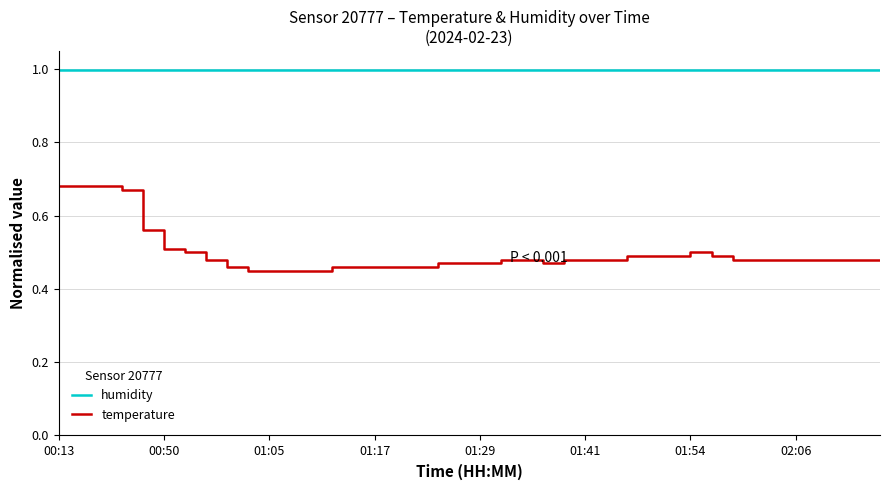

Which series has the largest range (max minus min)?

temperature